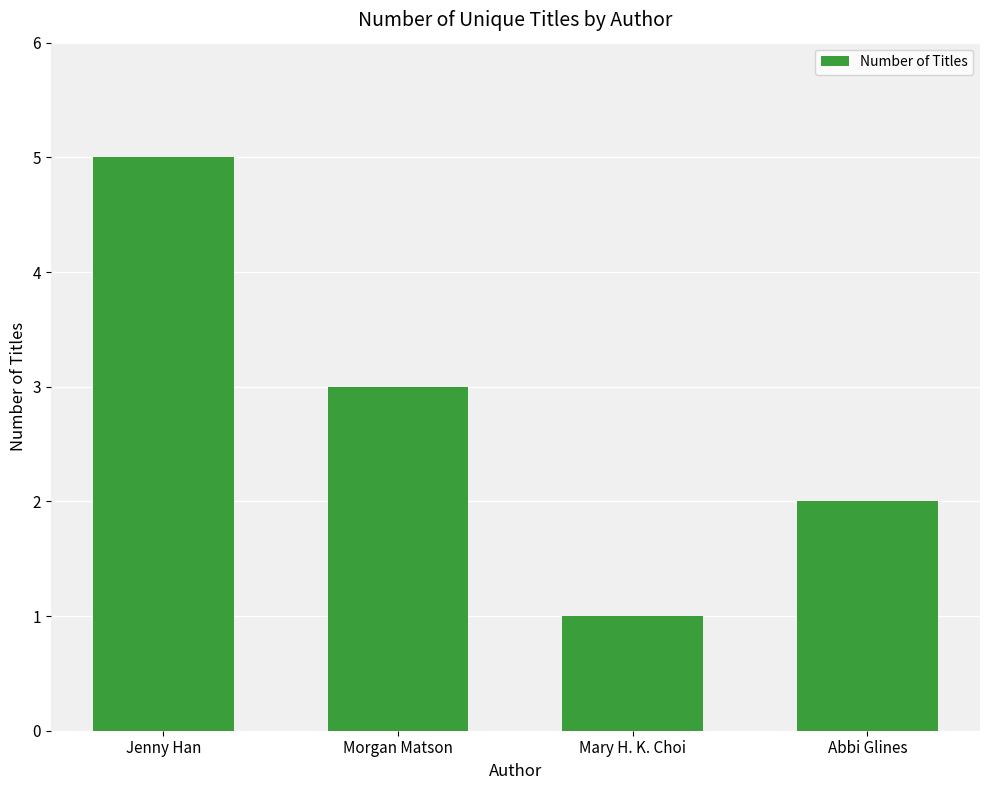

Reading left to right, list all the values displayed in this chart.

5	3	1	2